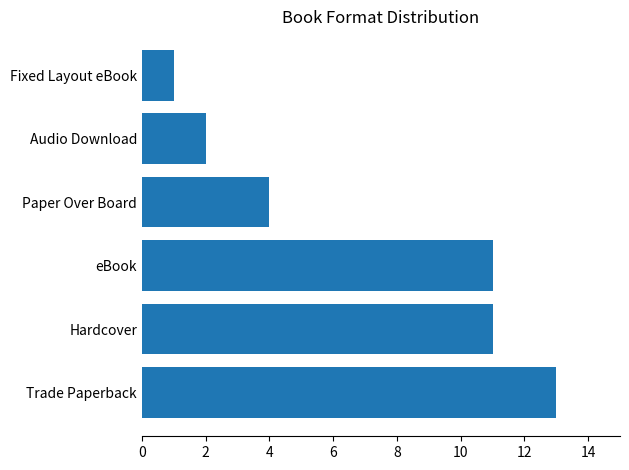

Where is the data nearest to the value 7?

Paper Over Board